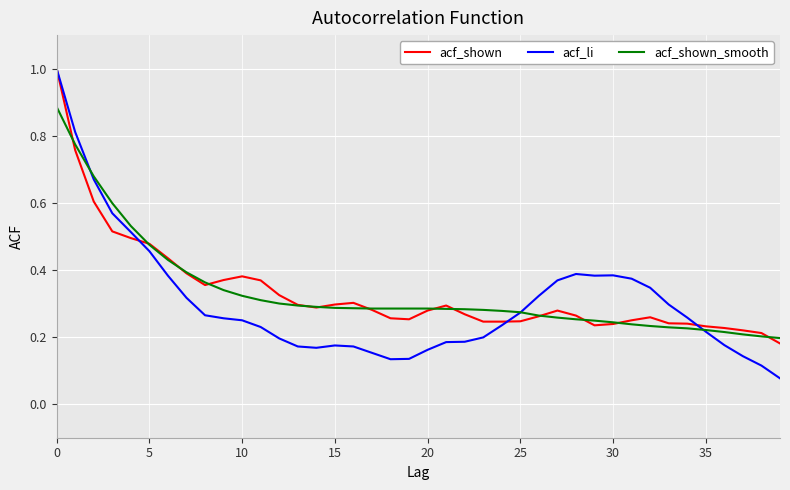

What is the greatest value displayed?

1.0